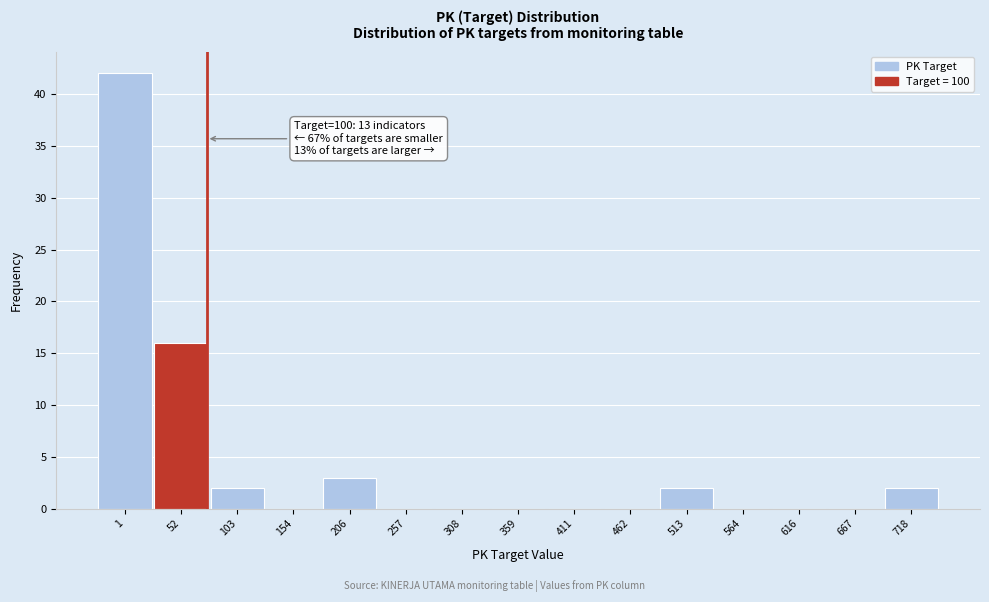

Reading right to left, transcribe all the data shown in this chart.

718=2	667=0	616=0	564=0	513=2	462=0	411=0	359=0	308=0	257=0	206=3	154=0	103=2	52=16	1=42